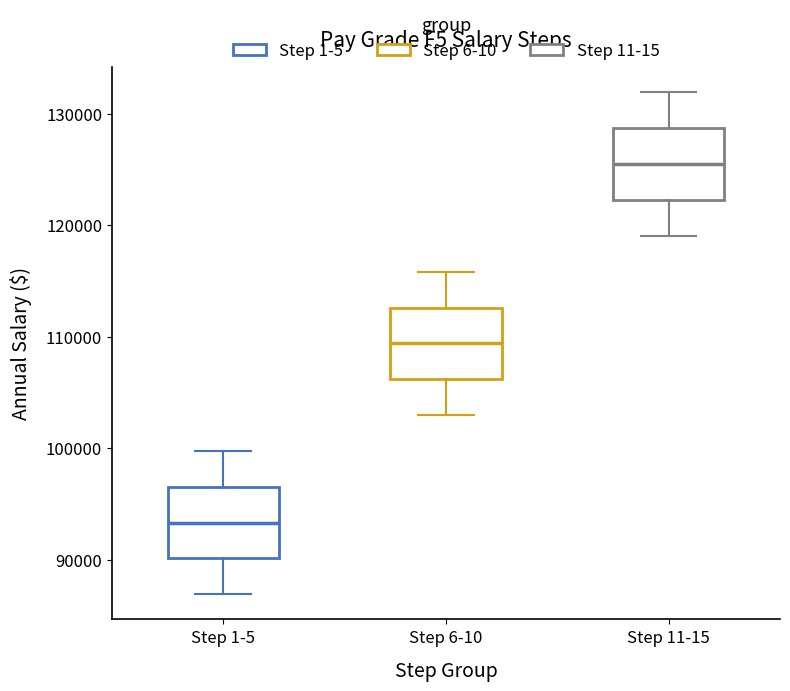

Which box has the lowest median line?

Step 1-5